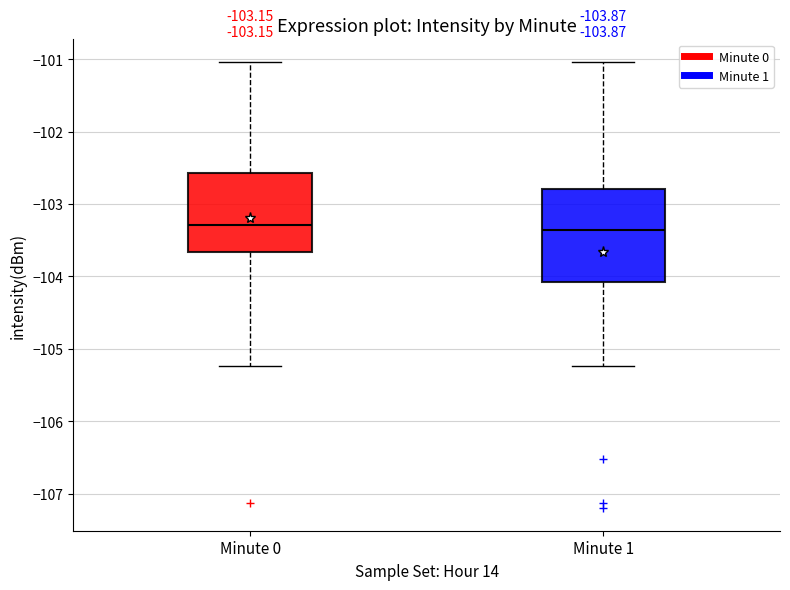

Comparing the boxes themselves (not the whiskers), which one is the tallest?

Minute 1